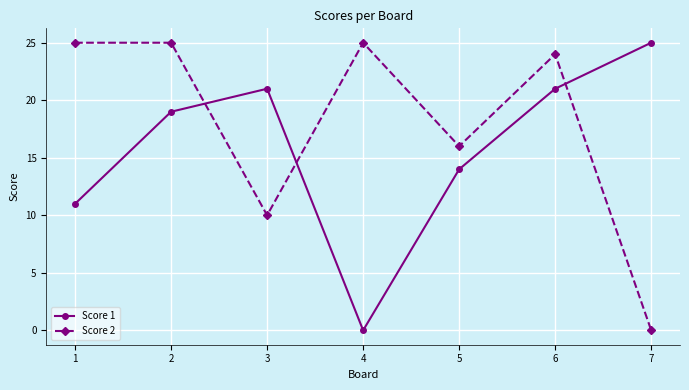

After their last crossing, which series has the higher values: Score 2 or Score 1?

Score 1